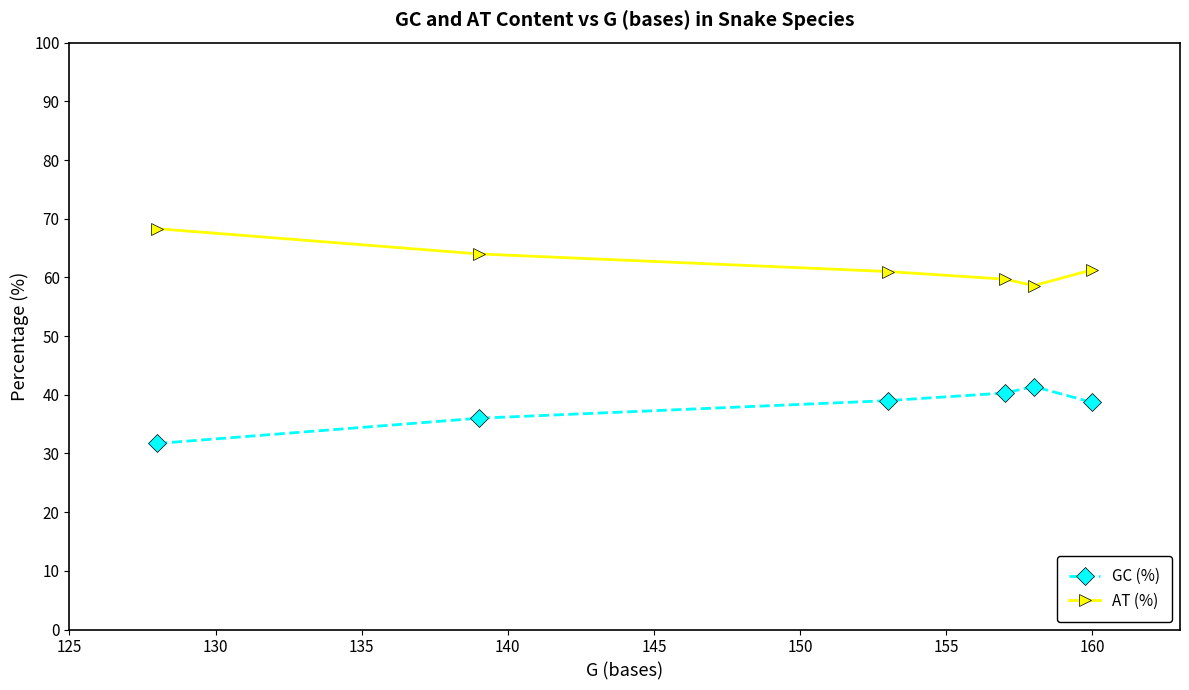

True or false: AT (%) and GC (%) cross at least once.

False